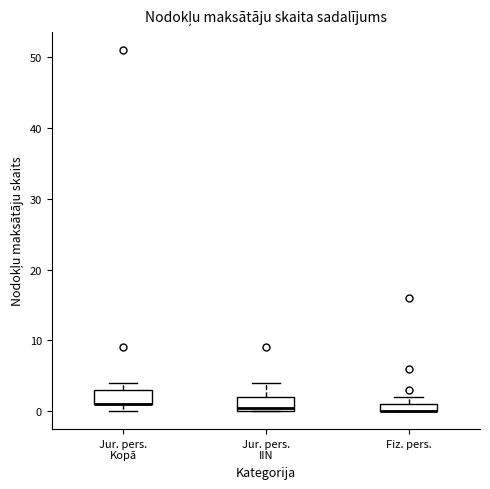

Where is the lower edge of the box for Jur. pers. Kopā on the y-axis? The values are not printed on the chart, so give them approximately, as read against the axis.

1